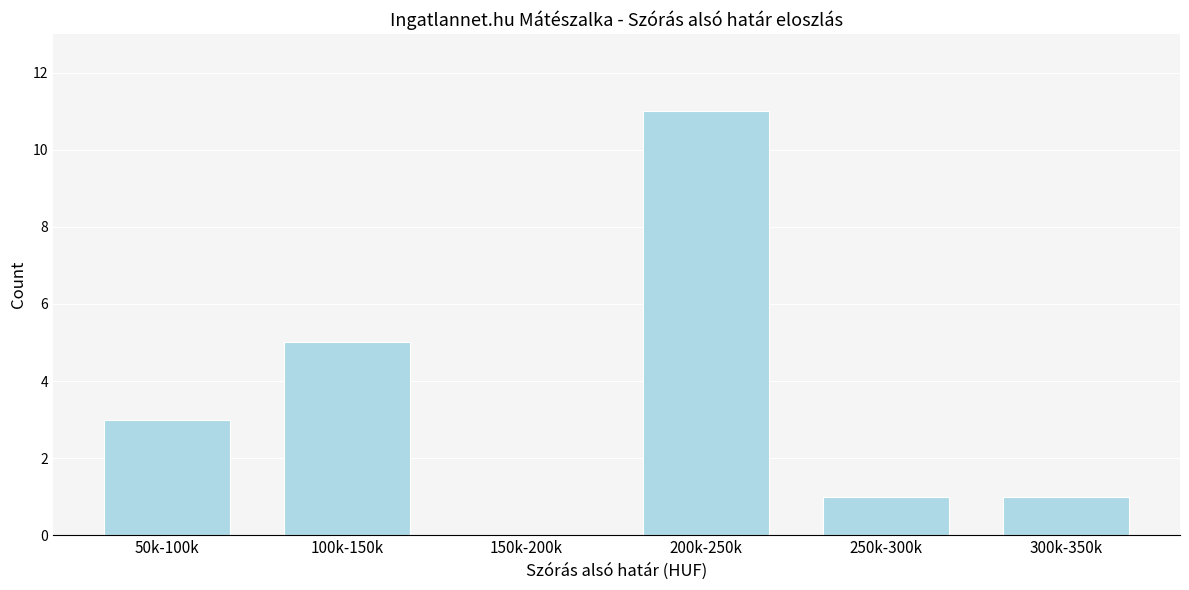

Reading left to right, extract all data points from this chart.

50k-100k=3	100k-150k=5	150k-200k=0	200k-250k=11	250k-300k=1	300k-350k=1